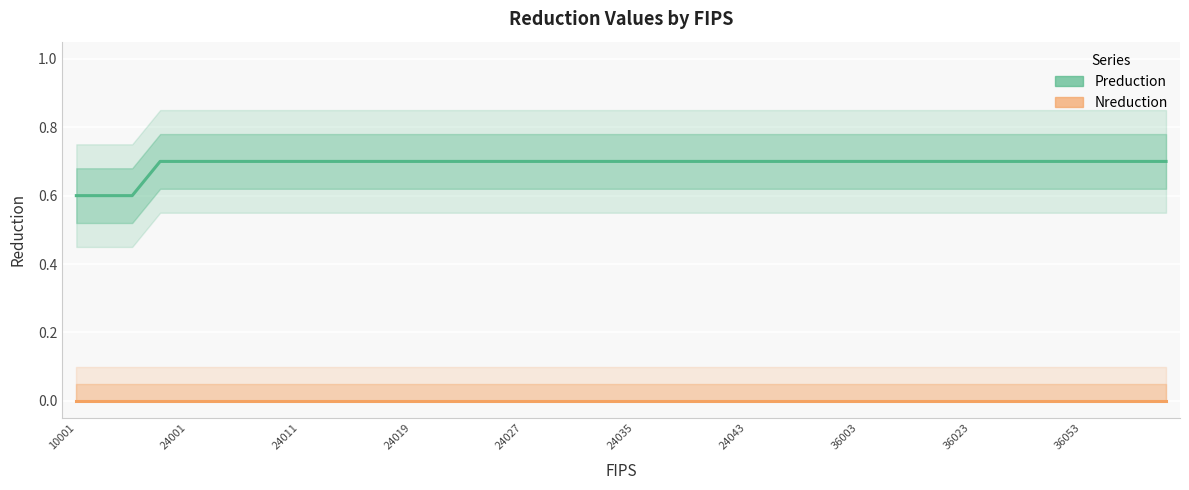

Rank the series by their average value, from highest to lowest.

Preduction, Nreduction